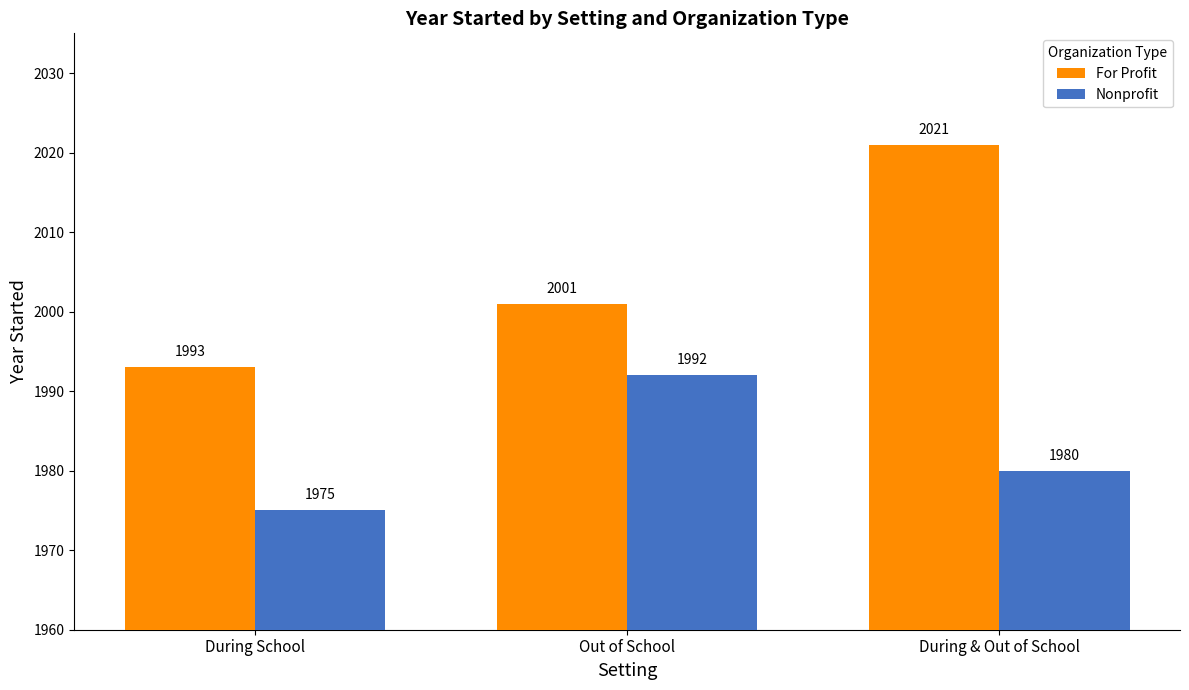

What is the minimum value for For Profit?

1993